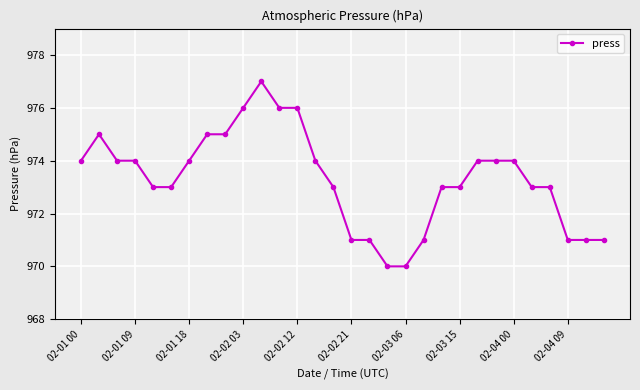

What is the smallest value displayed?

970